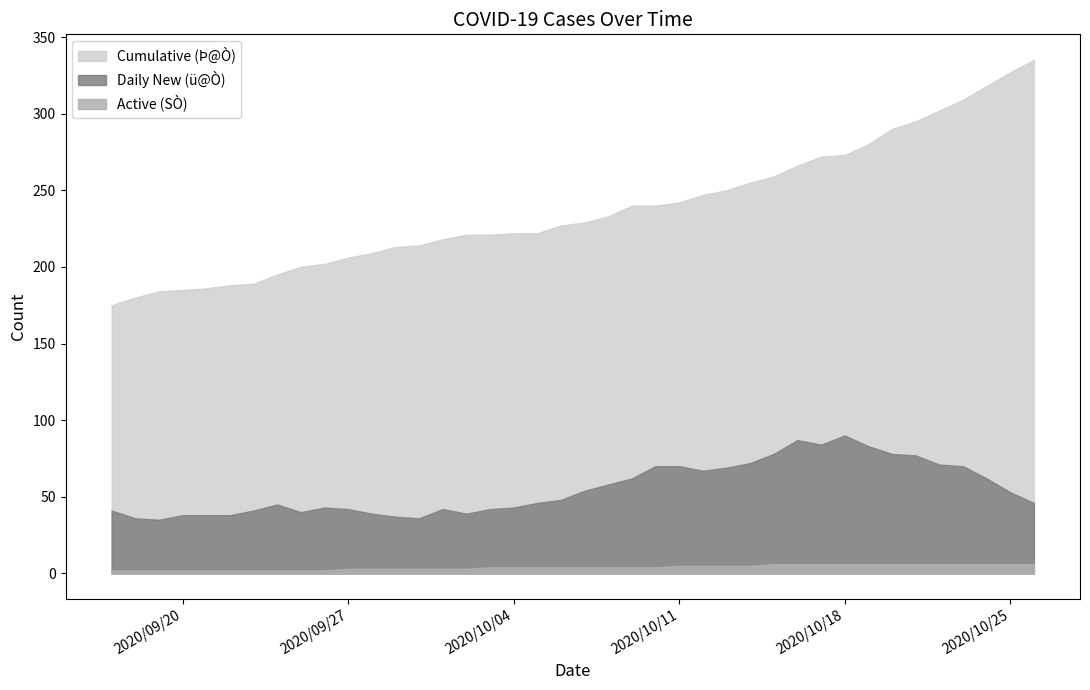

What is the difference between the Active (SÒ) values at 2020/10/11 and 2020/10/7?

1